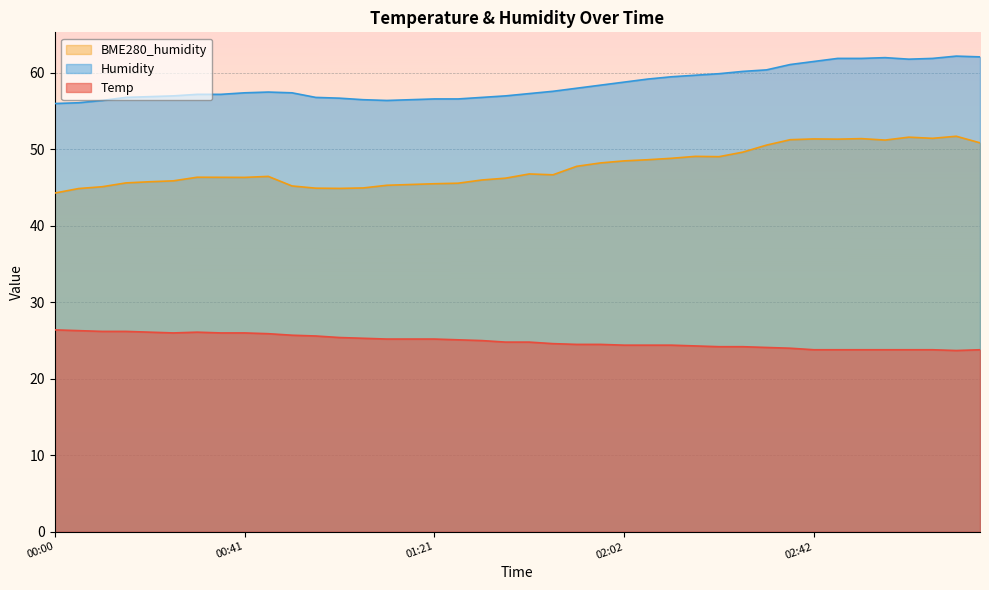

Read the Humidity value at 2022/07/23 02:47.

61.9